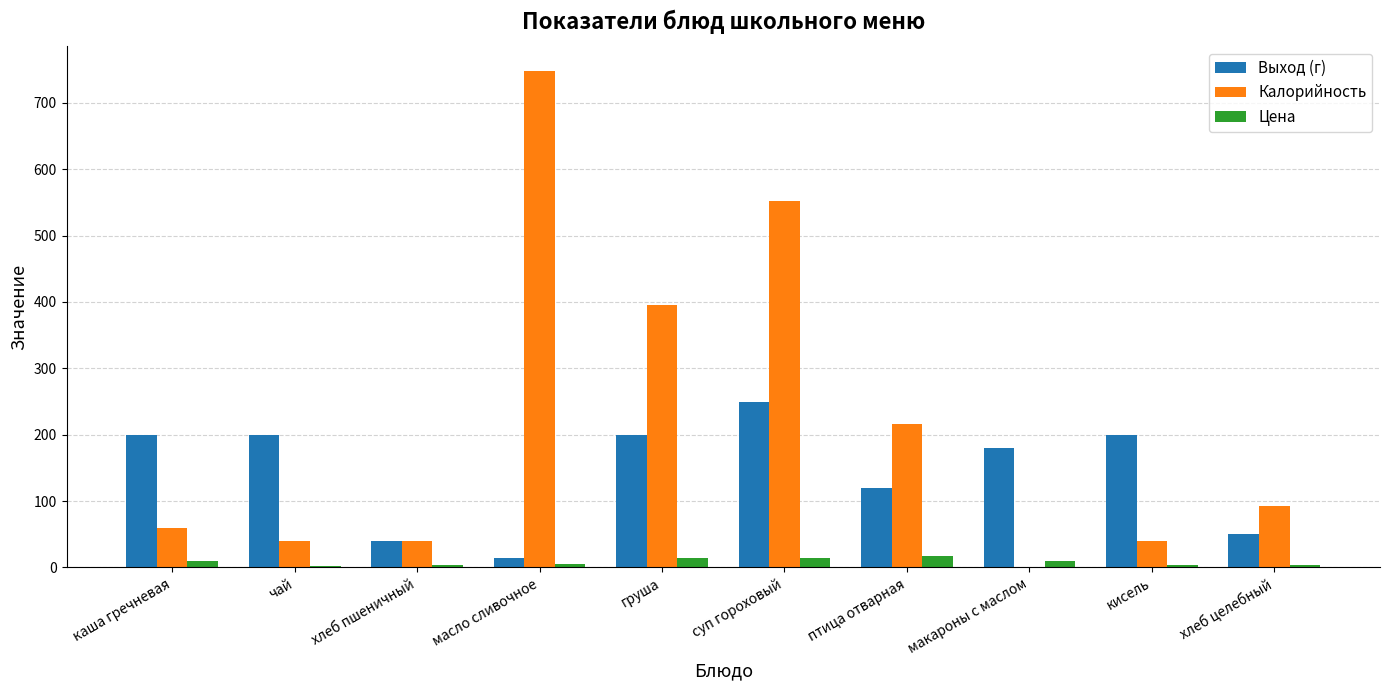

Are the bars grouped side by side (vs. stacked)?

Yes